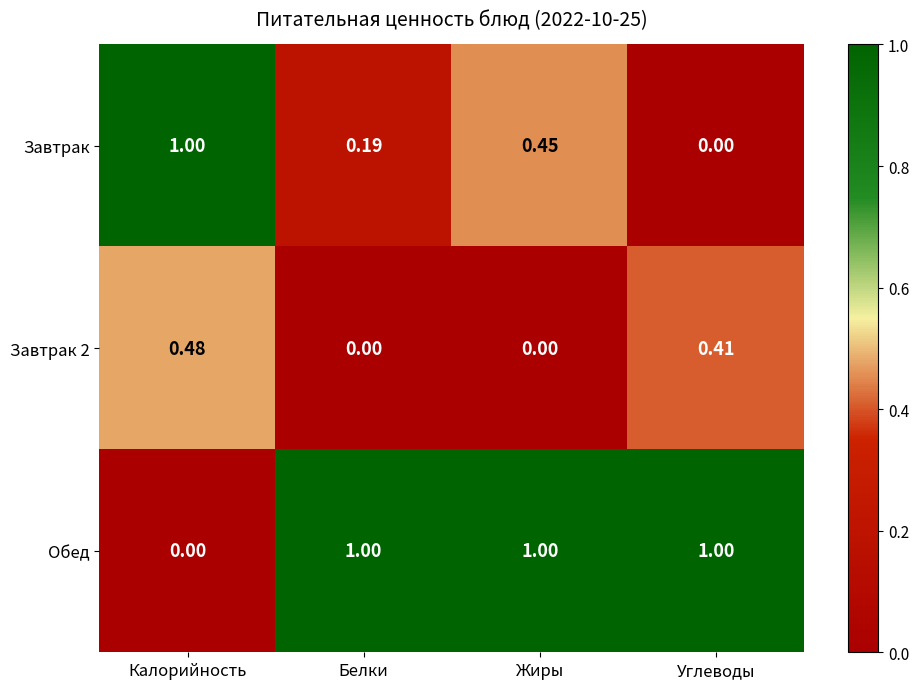

At which category is the sum across all series the highest?

Калорийность